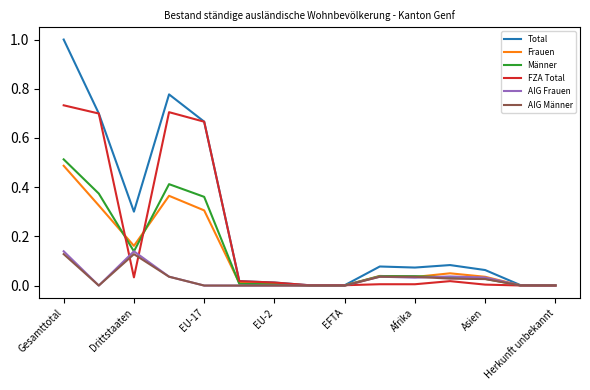

Which series has the largest total across all categories?

Total